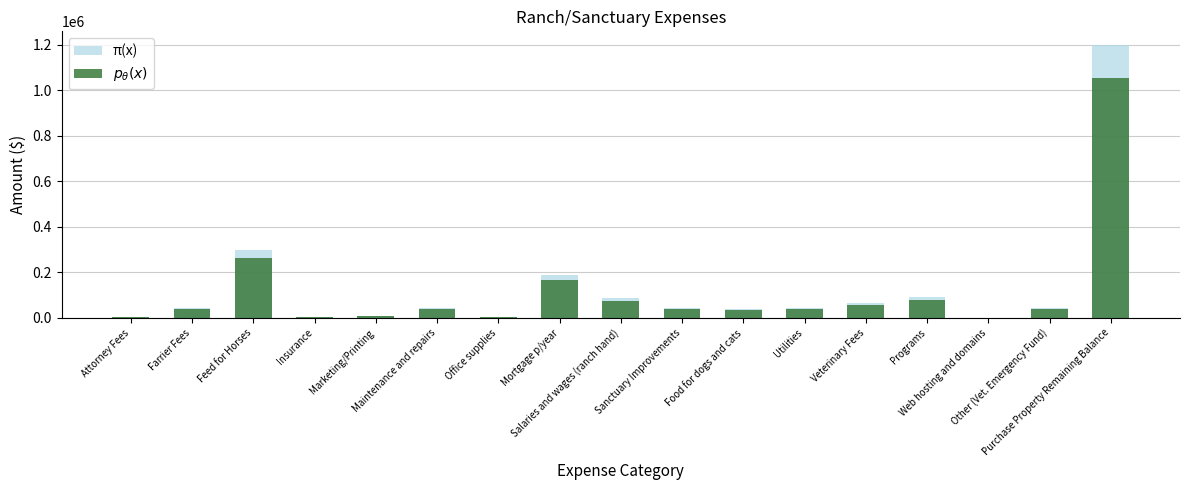

What is the total value across all series at Marketing/Printing?

13160.0